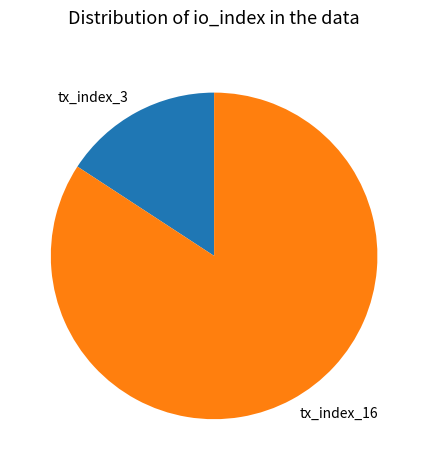

Which category has the biggest portion of the pie?

tx_index_16